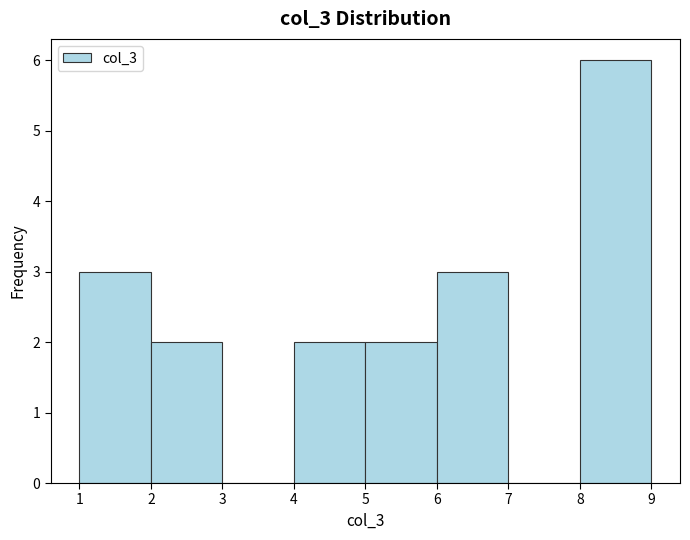

How tall is the bar that spans 4 to 5 on the x-axis? The values are not printed on the chart, so give them approximately, as read against the axis.

2